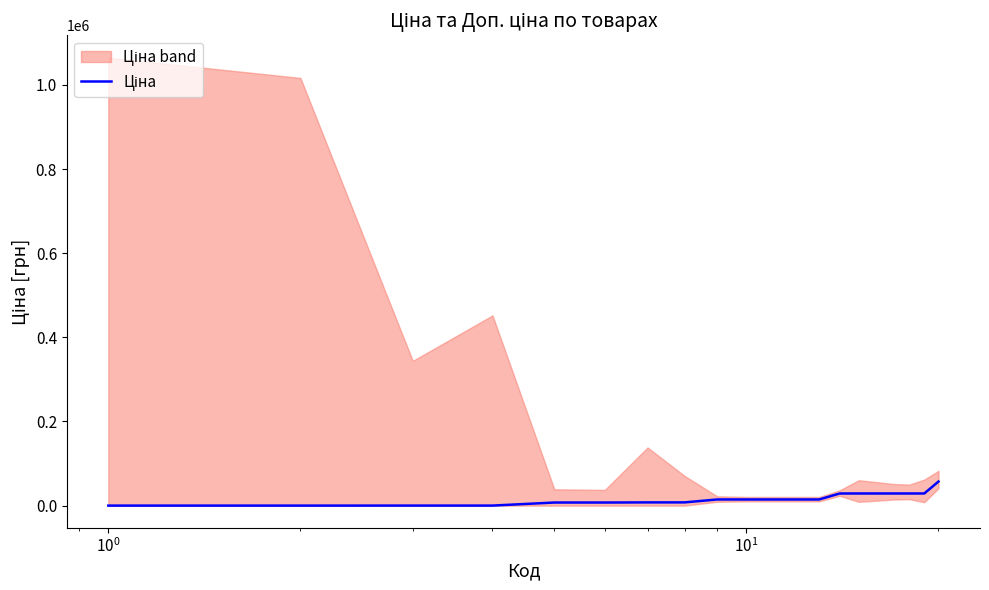

What is the value of the 12th point from the left?

14649.6